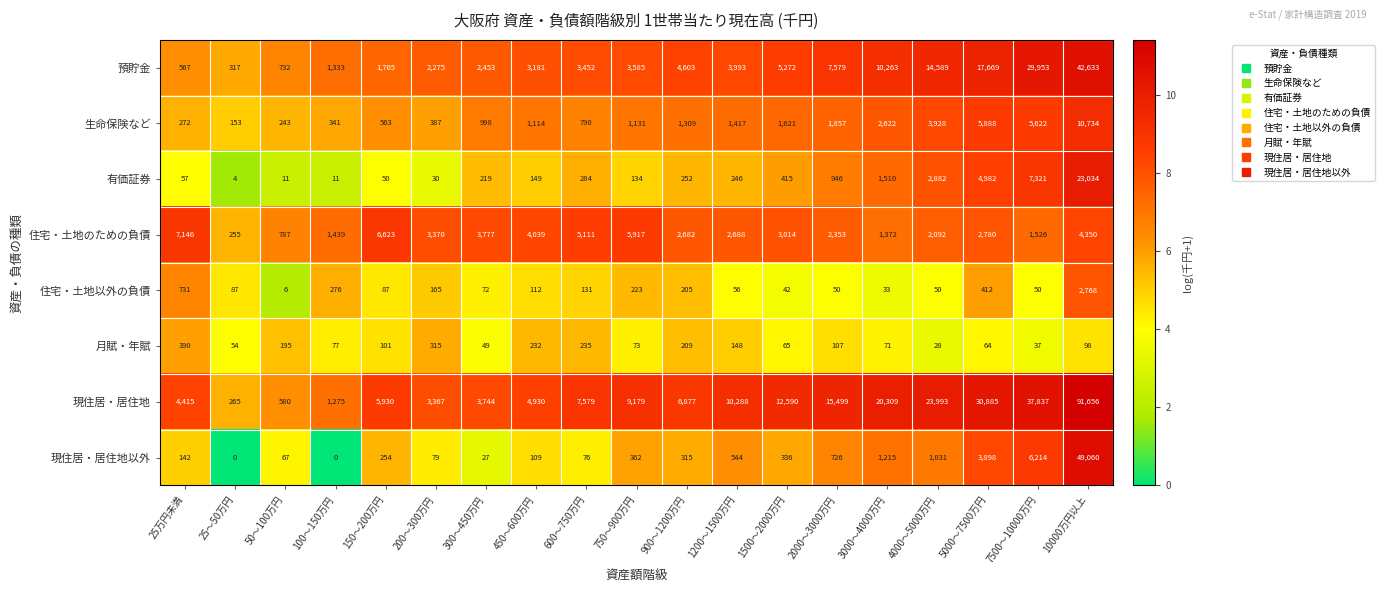

What is the difference between the highest and lowest values at 150～200万円?

6573